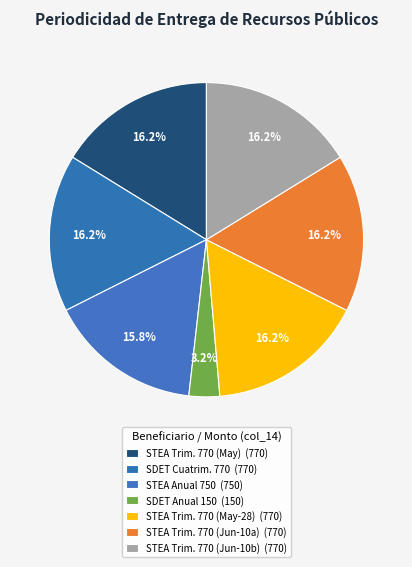

Count the number of slices in the pie.

7